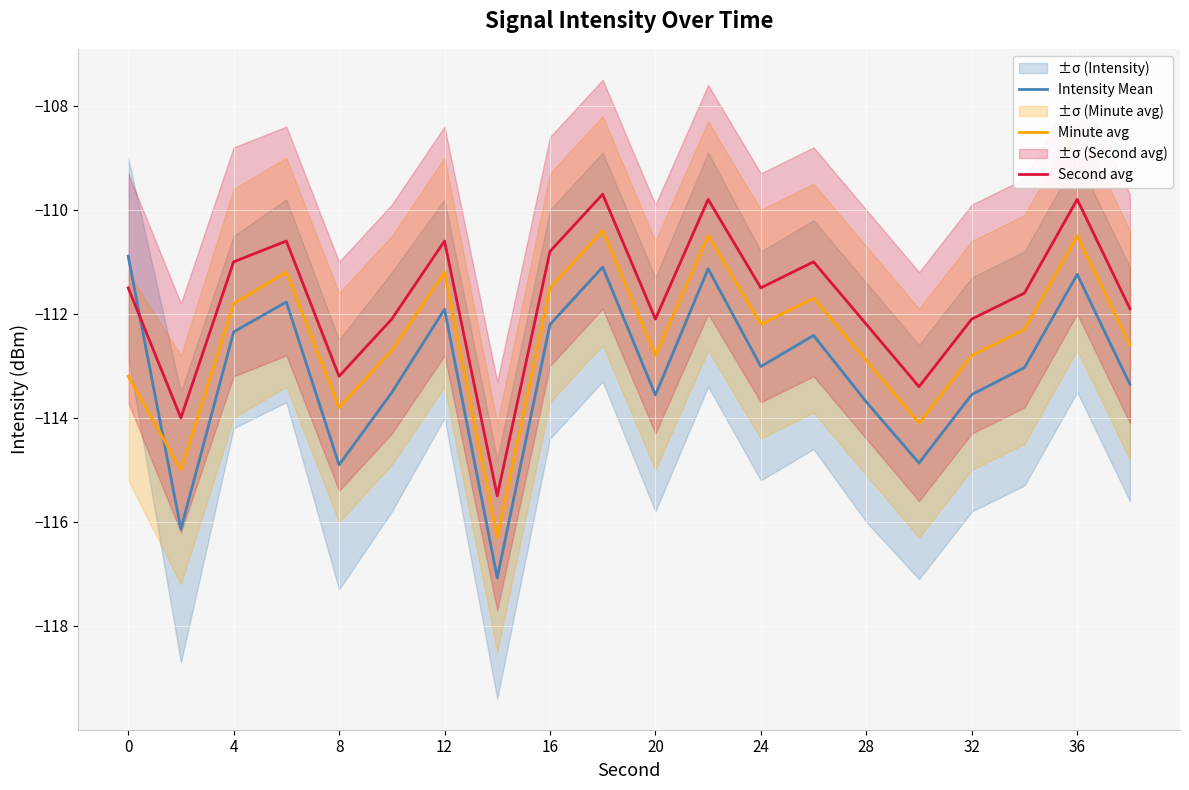

Is it true that Intensity Mean equals -192.9 at 28?

False